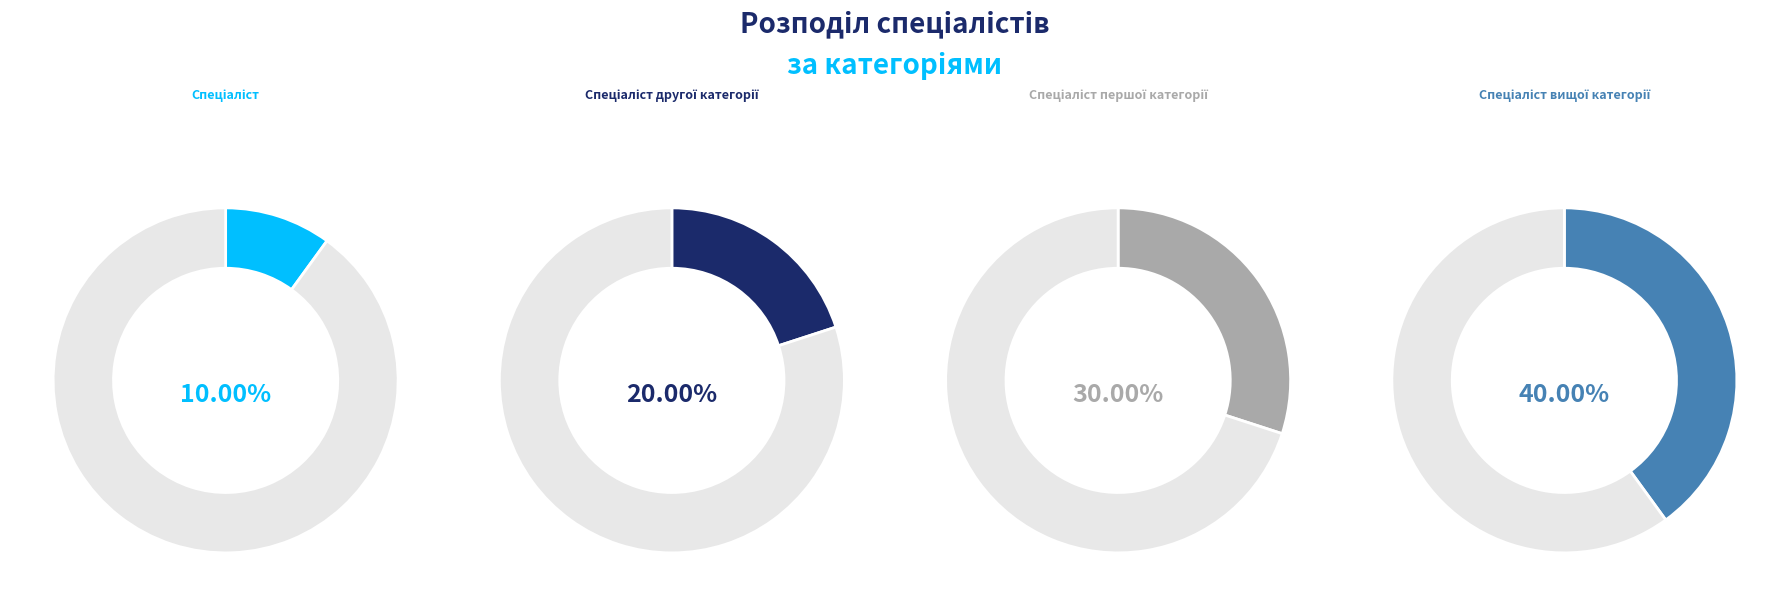

True or false: Спеціаліст першої категорії accounts for 30% of the total.

True